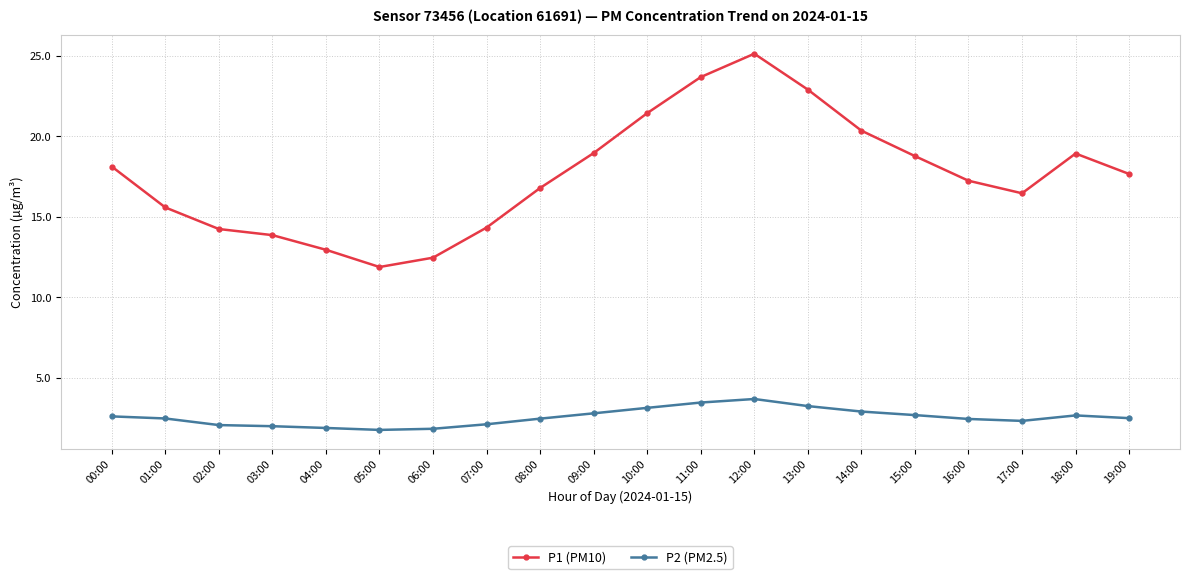

Is the value of P2 (PM2.5) at 00:00 greater than the value of P1 (PM10) at 13:00?

No